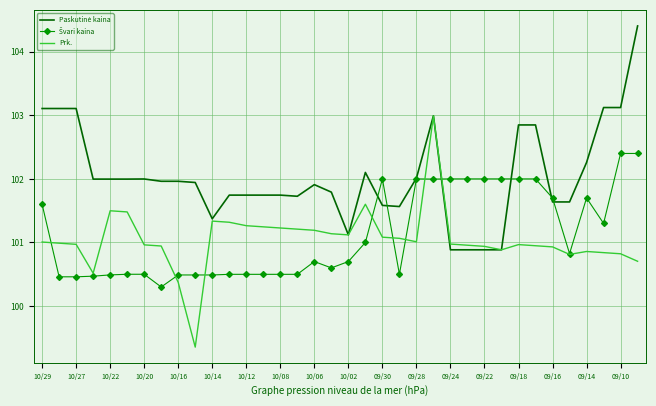

What is the greatest value displayed?

104.4